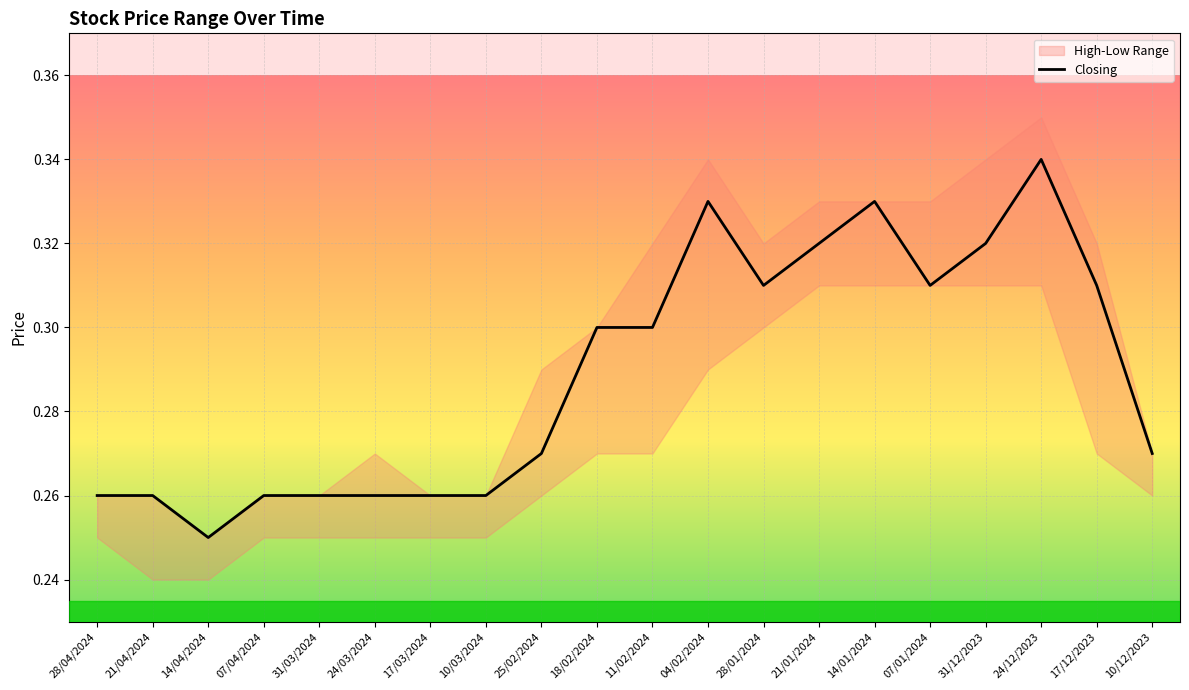

What is the difference between the maximum and minimum values?

0.1